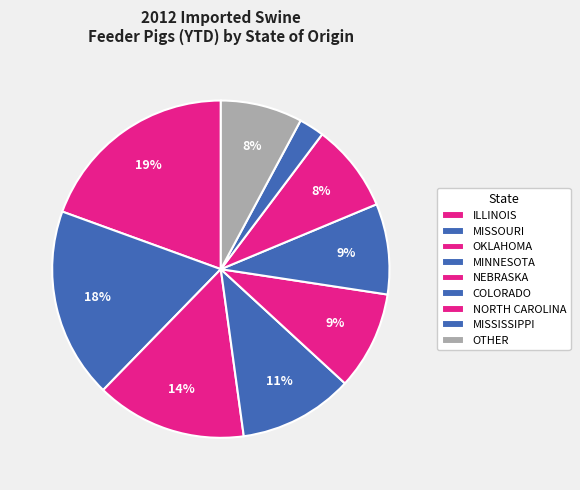

How many slices are in this pie chart?

9